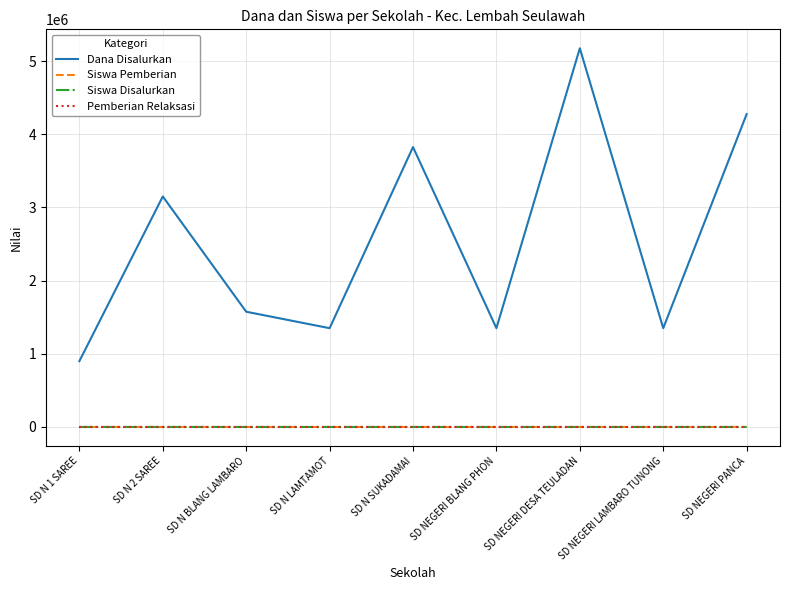

What is the difference between the maximum and minimum values in the Siswa Pemberian series?

19